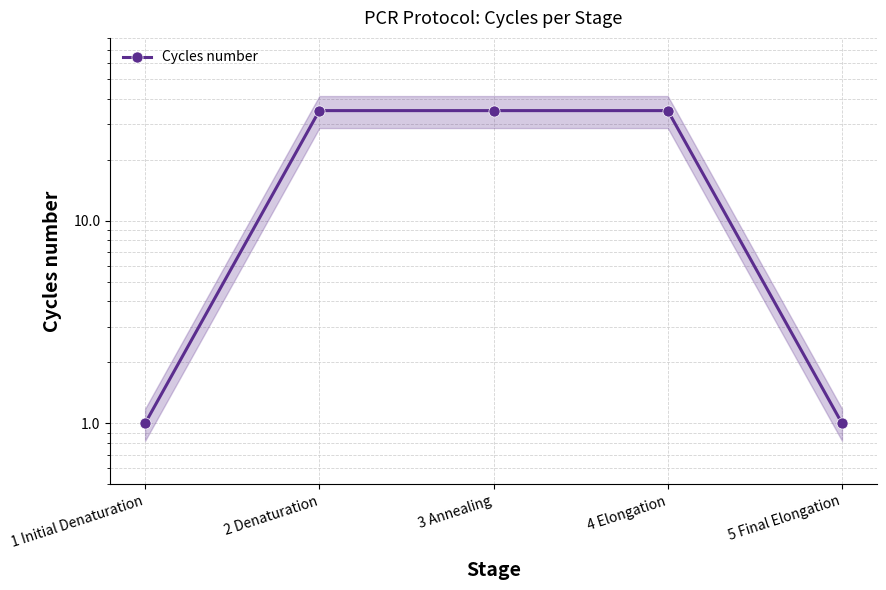

How many data points are less than 35?

2